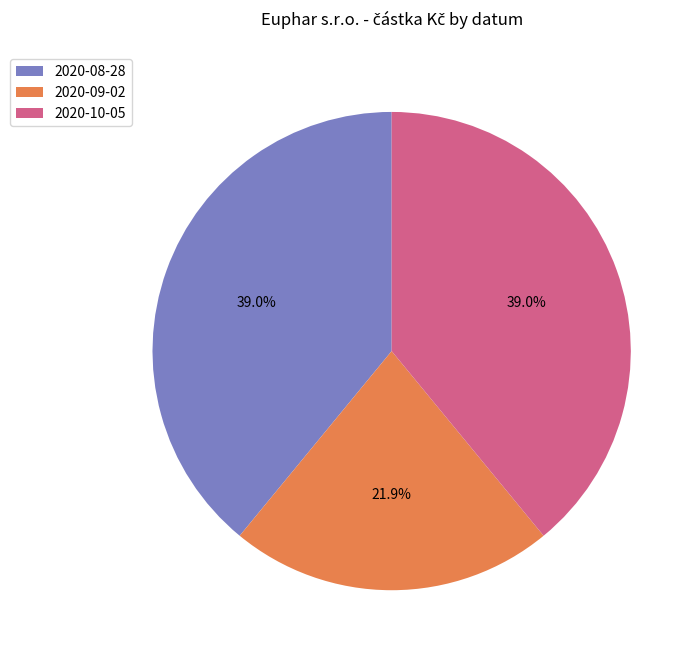

The 2020-09-02 slice represents 31% of the pie. True or false?

False